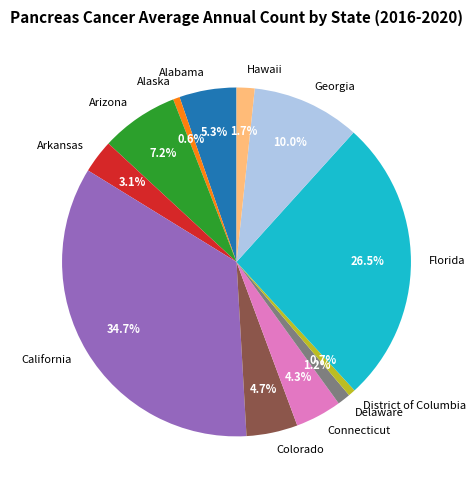

Combined, do Arizona and California account for over 50%?

No